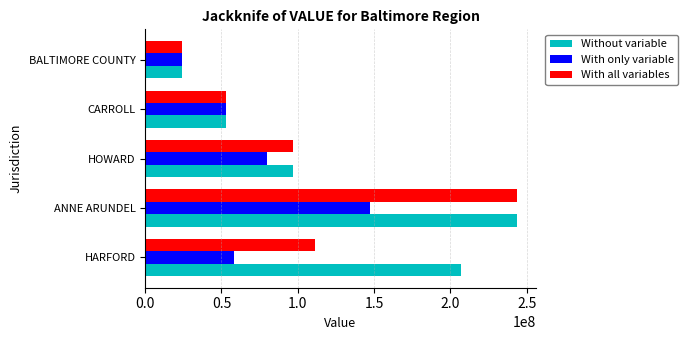

Count the number of data series in this chart.

3